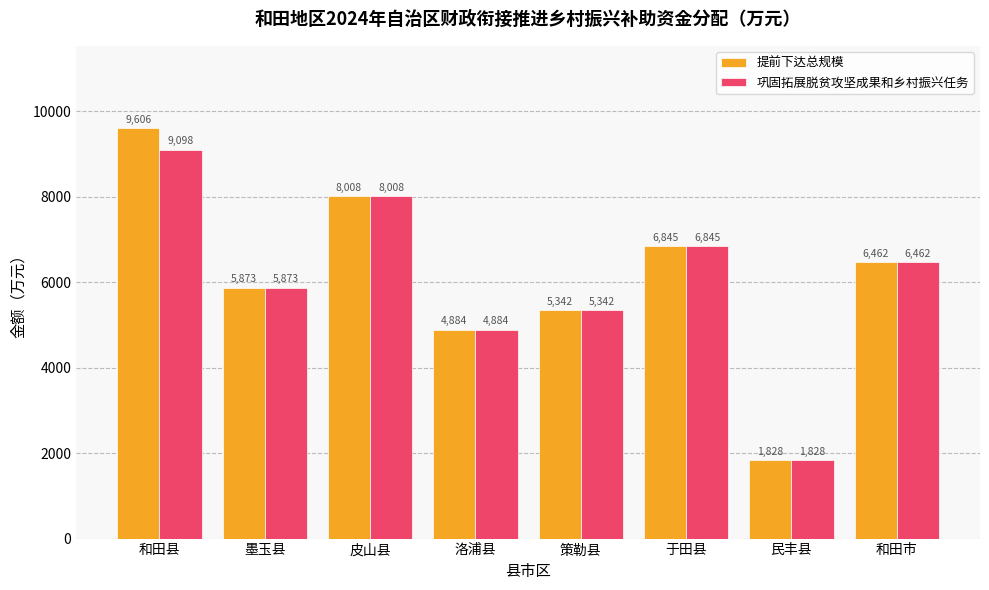

At how many categories does at least one series exceed 4876?

7